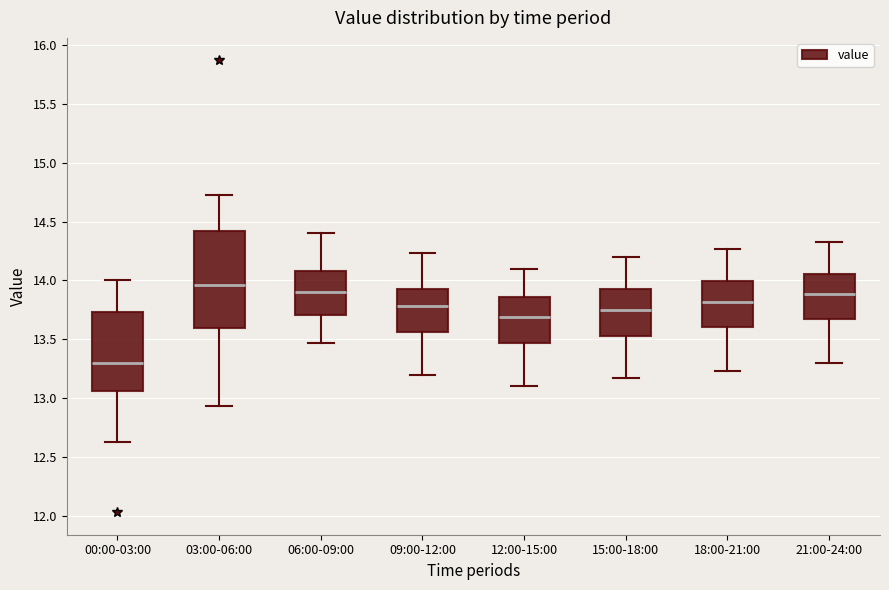

Reading left to right, read every box against the y-axis: the position of its median line, the range the box covers, and the ends of its whiskers. The values are not printed on the chart, so give them approximately, as read against the axis.

00:00-03:00: median 13.30, box 13.05 to 13.75, whiskers 12.65 to 14.00
03:00-06:00: median 13.95, box 13.60 to 14.40, whiskers 12.95 to 14.75
06:00-09:00: median 13.90, box 13.70 to 14.10, whiskers 13.45 to 14.40
09:00-12:00: median 13.80, box 13.55 to 13.95, whiskers 13.20 to 14.25
12:00-15:00: median 13.70, box 13.45 to 13.85, whiskers 13.10 to 14.10
15:00-18:00: median 13.75, box 13.55 to 13.95, whiskers 13.15 to 14.20
18:00-21:00: median 13.80, box 13.60 to 14.00, whiskers 13.25 to 14.25
21:00-24:00: median 13.90, box 13.65 to 14.05, whiskers 13.30 to 14.35